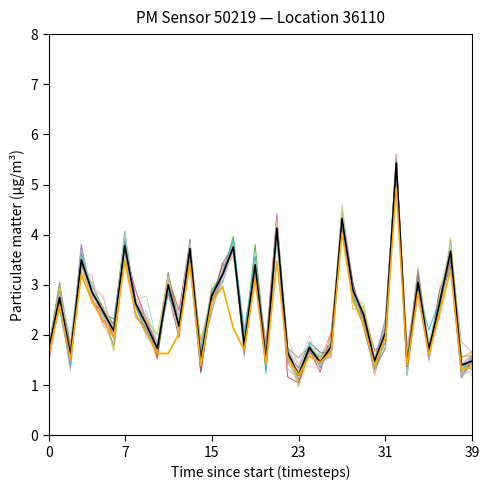

Is this an area chart (filled region under the line)?

No